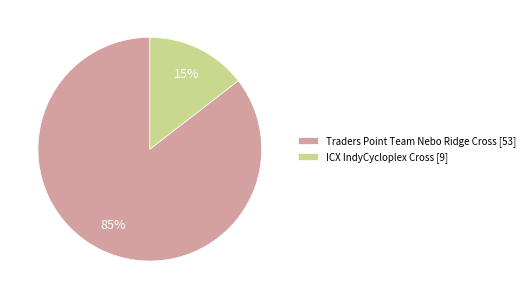

Between Traders Point Team Nebo Ridge Cross and ICX IndyCycloplex Cross, which is larger?

Traders Point Team Nebo Ridge Cross